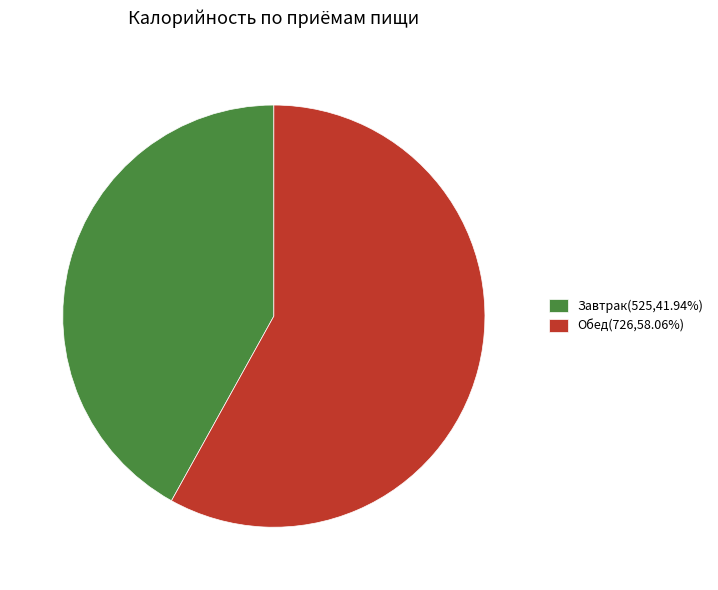

Combined, do Завтрак(525,41.94%) and Обед(726,58.06%) account for over 50%?

Yes